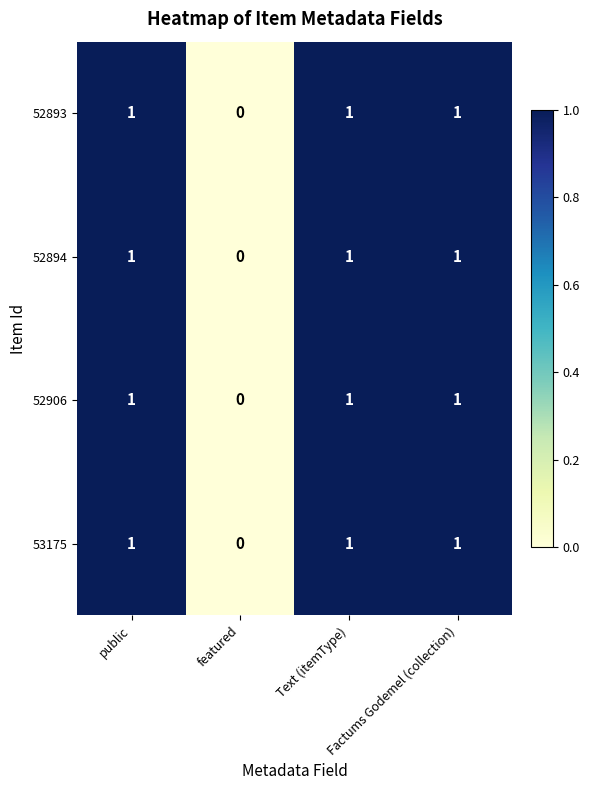

Count the 53175 values in the range 1 to 2.

3